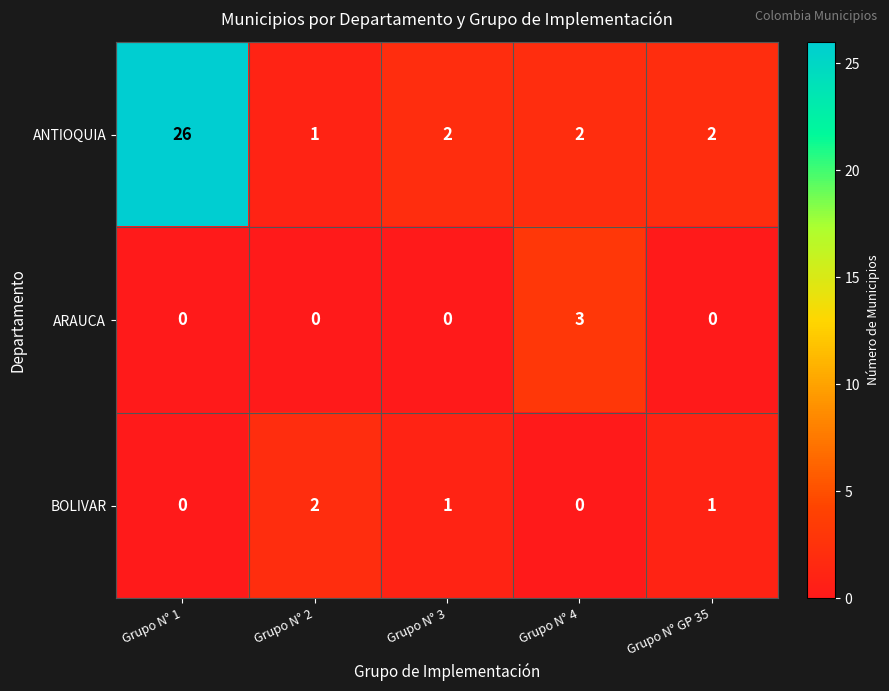

What is the greatest value displayed?

26